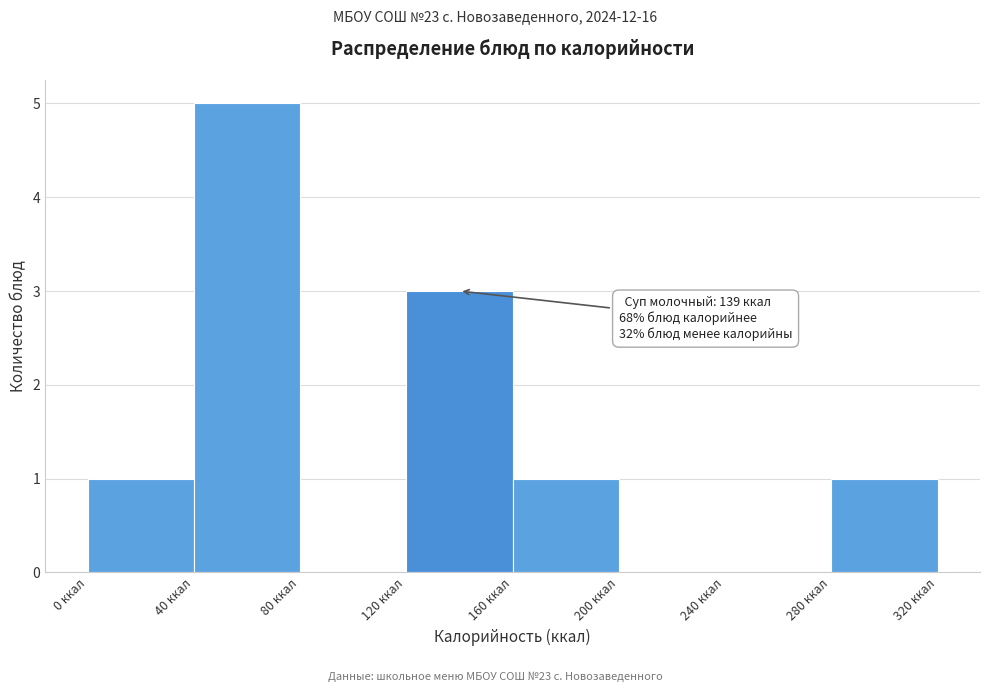

Over which range of the x-axis is the bar tallest?

40 to 80